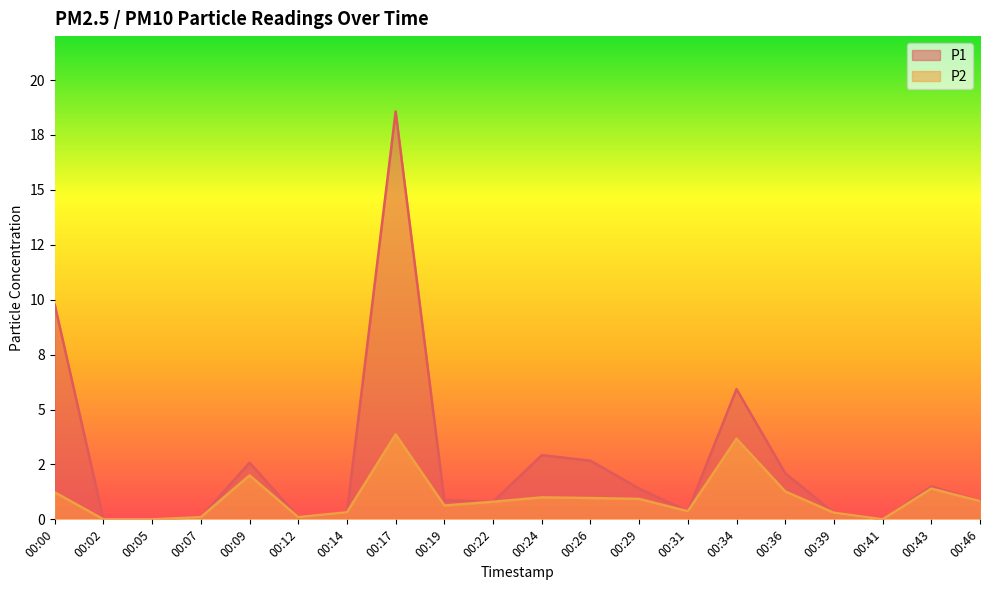

True or false: P1 has a value of 14.7 at 00:00.

False